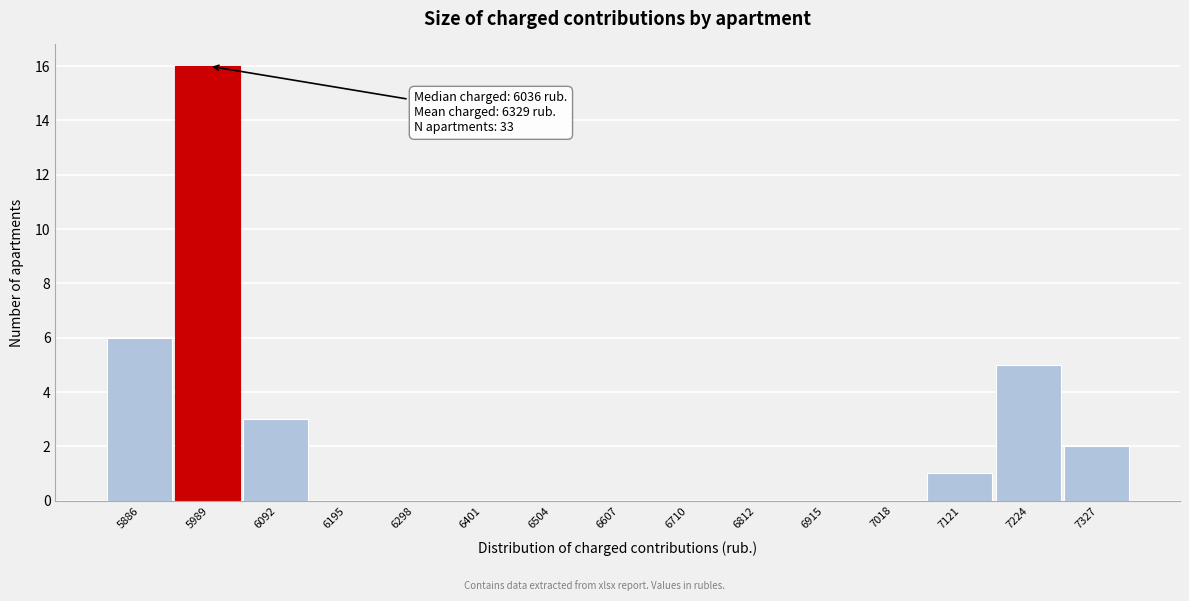

Reading left to right, what are all the values shown in this chart?

5886=6	5989=16	6092=3	6195=0	6298=0	6401=0	6504=0	6607=0	6710=0	6812=0	6915=0	7018=0	7121=1	7224=5	7327=2